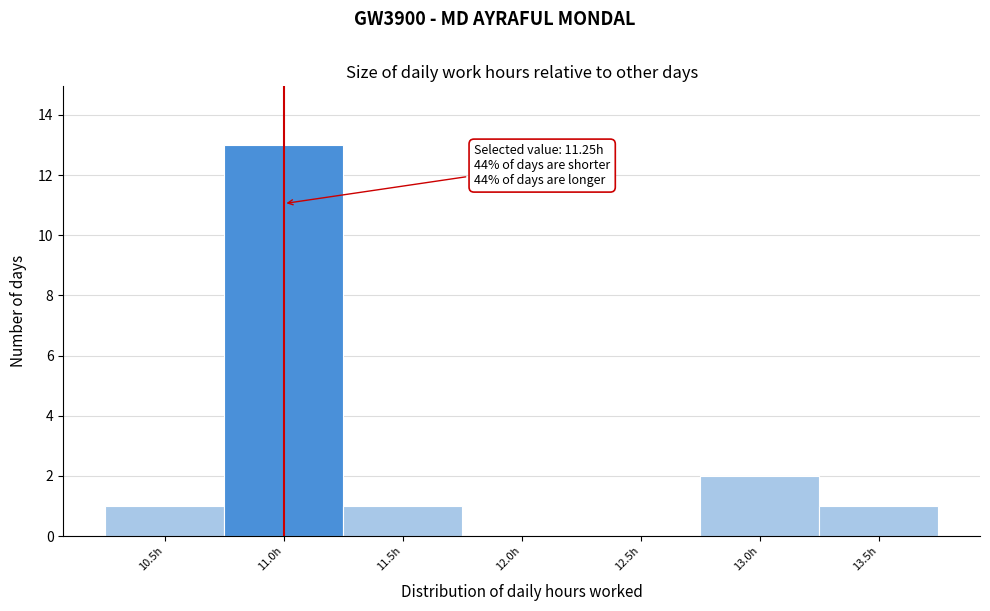

Reading left to right, transcribe all the data shown in this chart.

10.5h=1	11.0h=13	11.5h=1	12.0h=0	12.5h=0	13.0h=2	13.5h=1